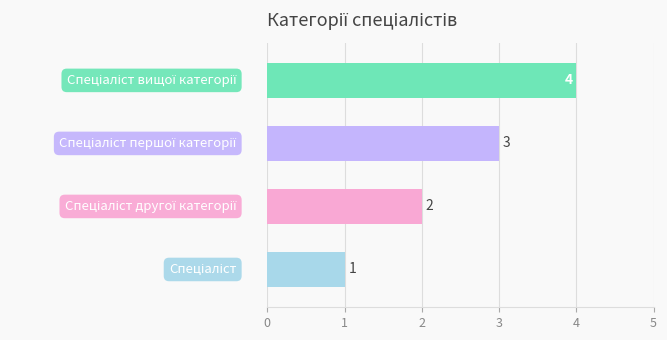

How many values are between 2 and 4?

3